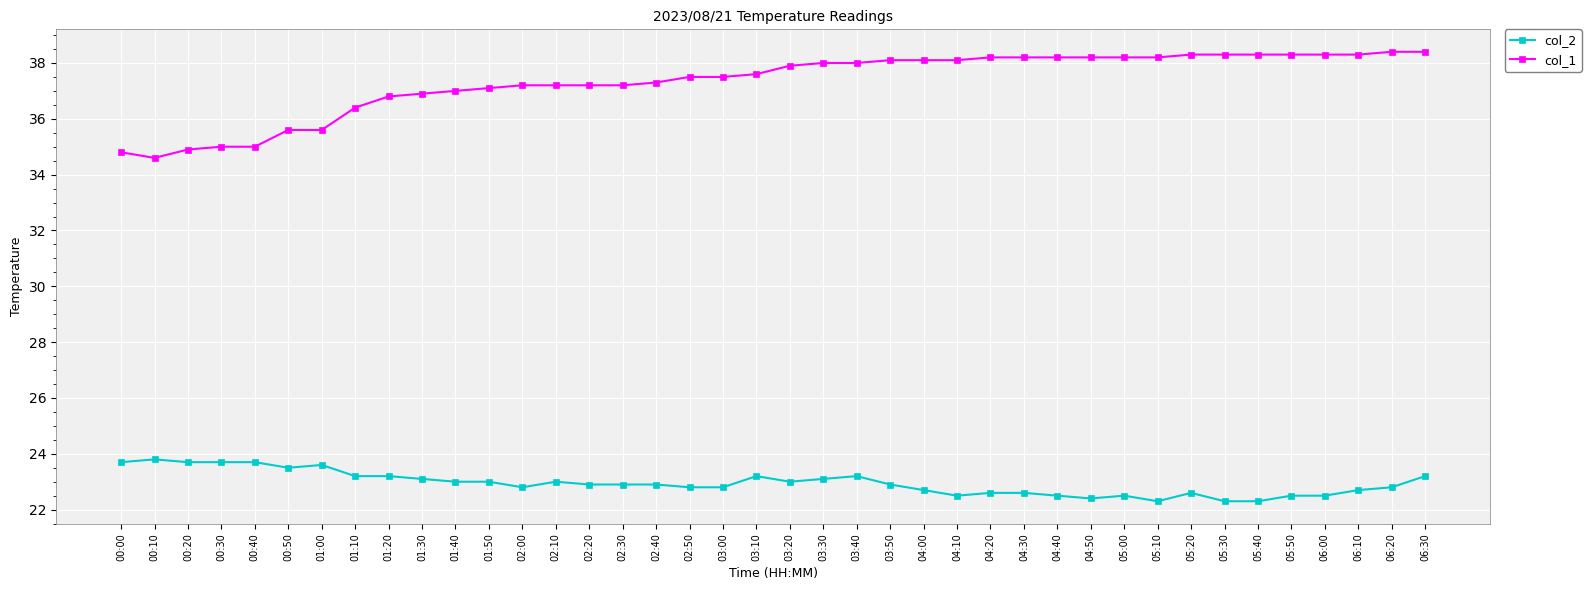

At which label does col_1 reach its minimum?

00:10